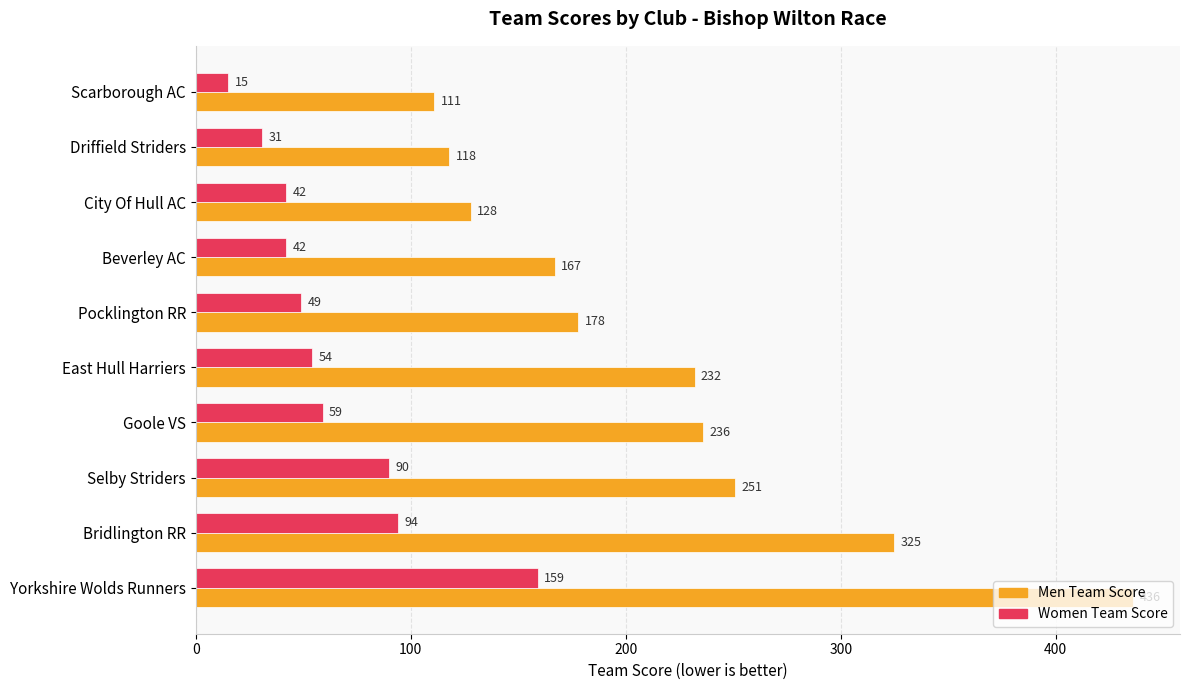

At which category does the chart reach its minimum across all series?

Scarborough AC